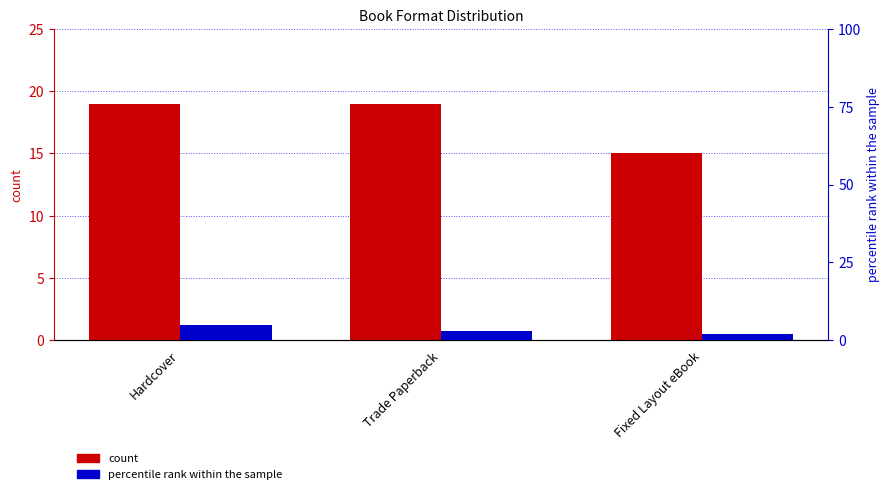

What is the greatest value displayed?

19